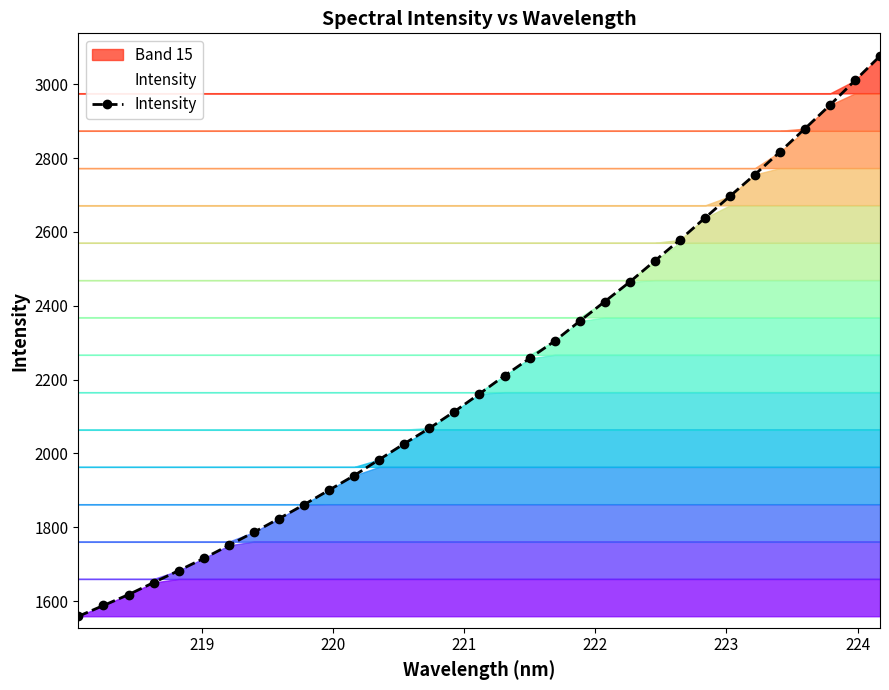

What is the value of the Intensity point at the 3rd from the left?

1617.9